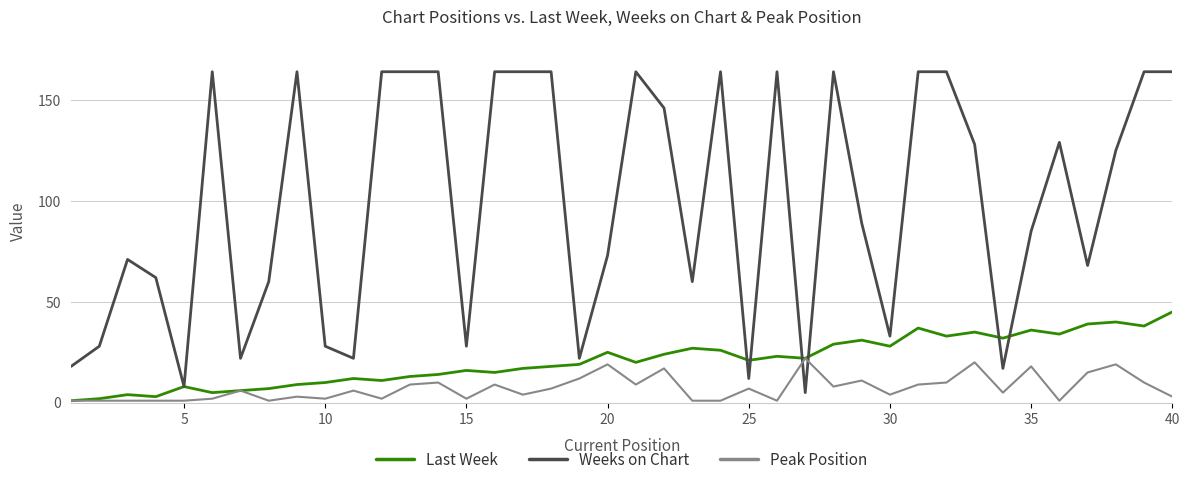

How many distinct data groups are displayed?

3